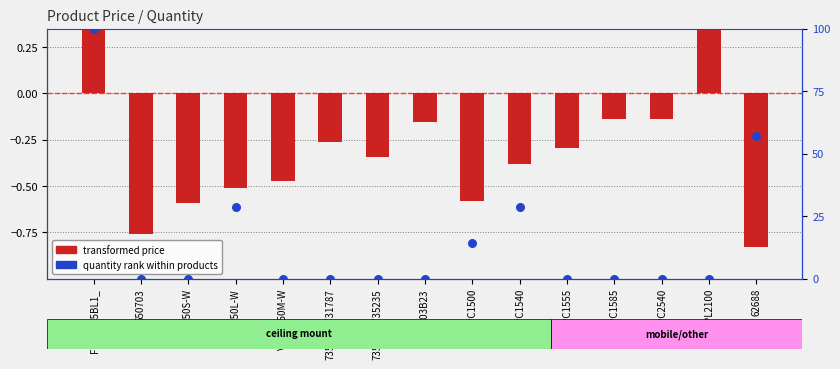

Which series has the widest spread of Y values?

quantity rank